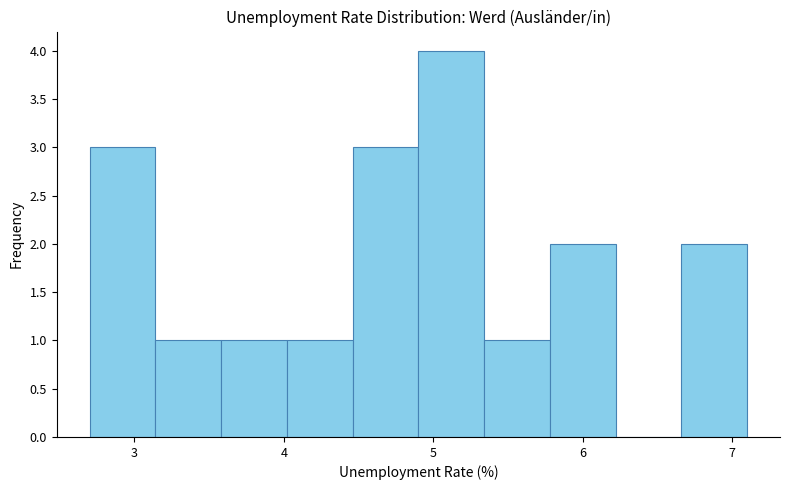

Reading left to right, list every bar in this chart as the range it spans on the x-axis followed by its height. Neither the bar edges nor the heights are printed on the chart, so give them approximately, as read against the axes.

2.70 to 3.14: 3
3.14 to 3.58: 1
3.58 to 4.02: 1
4.02 to 4.46: 1
4.46 to 4.90: 3
4.90 to 5.34: 4
5.34 to 5.78: 1
5.78 to 6.22: 2
6.22 to 6.66: 0
6.66 to 7.10: 2